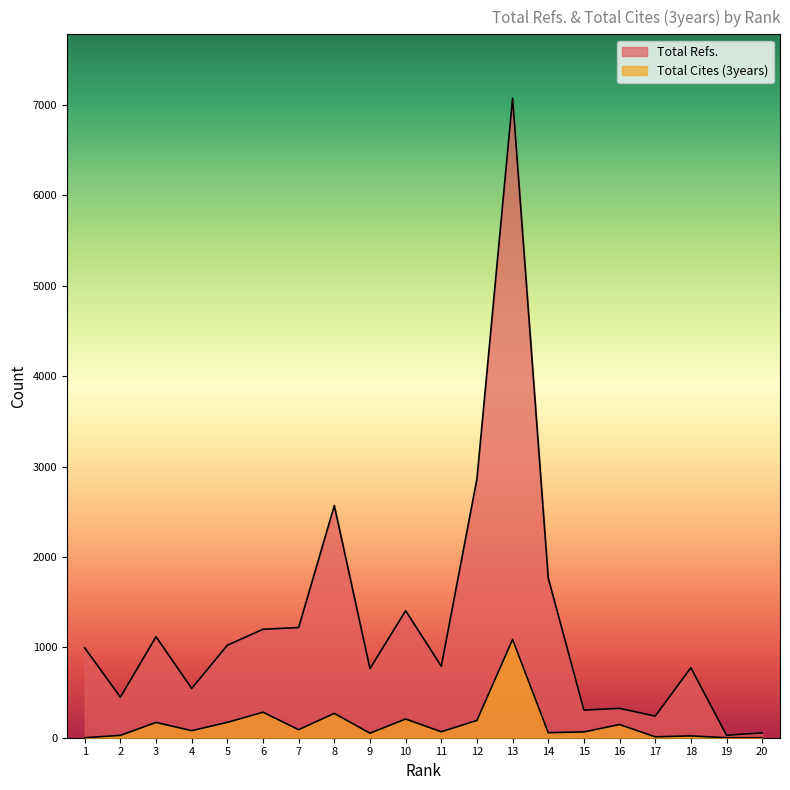

How many values in the Total Cites (3years) series exceed 78?

9